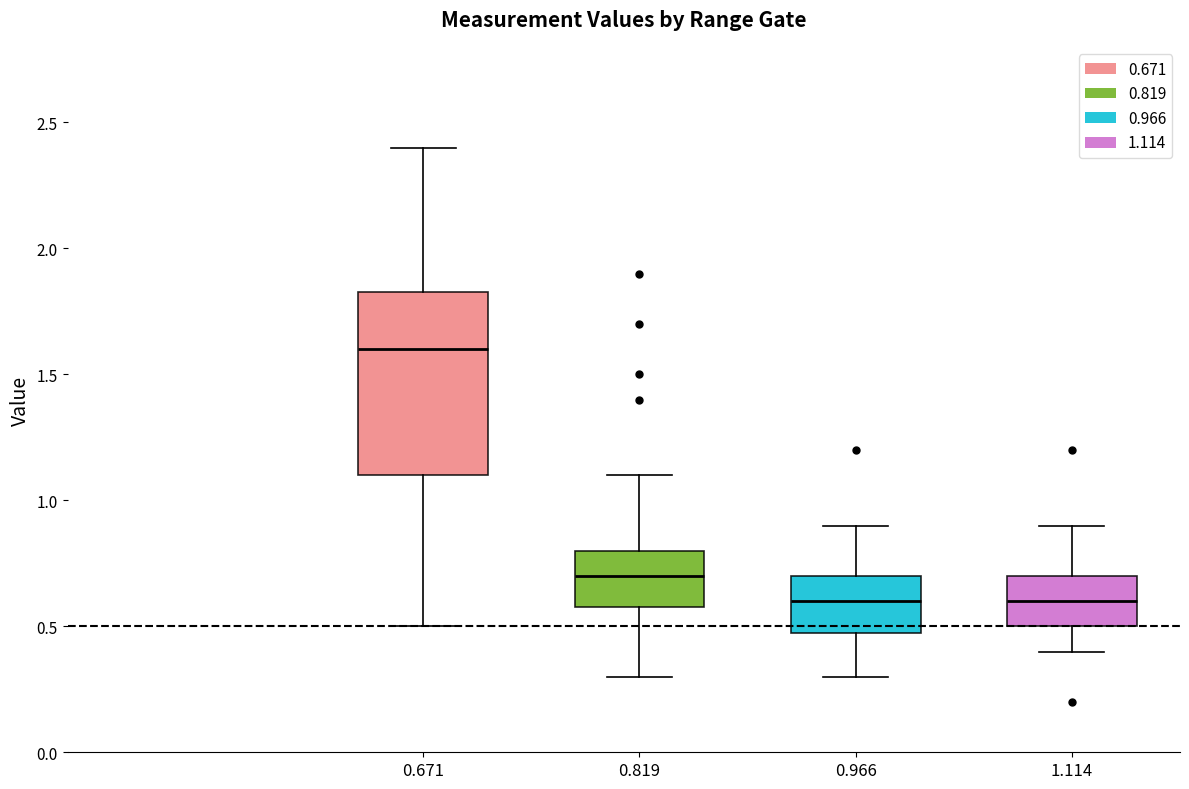

Comparing the boxes themselves (not the whiskers), which one is the tallest?

0.671